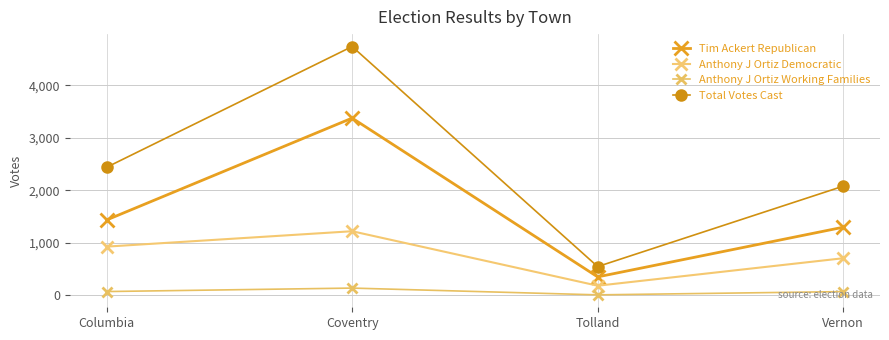

List the series in order of their overall mean, highest first.

Total Votes Cast, Tim Ackert Republican, Anthony J Ortiz Democratic, Anthony J Ortiz Working Families